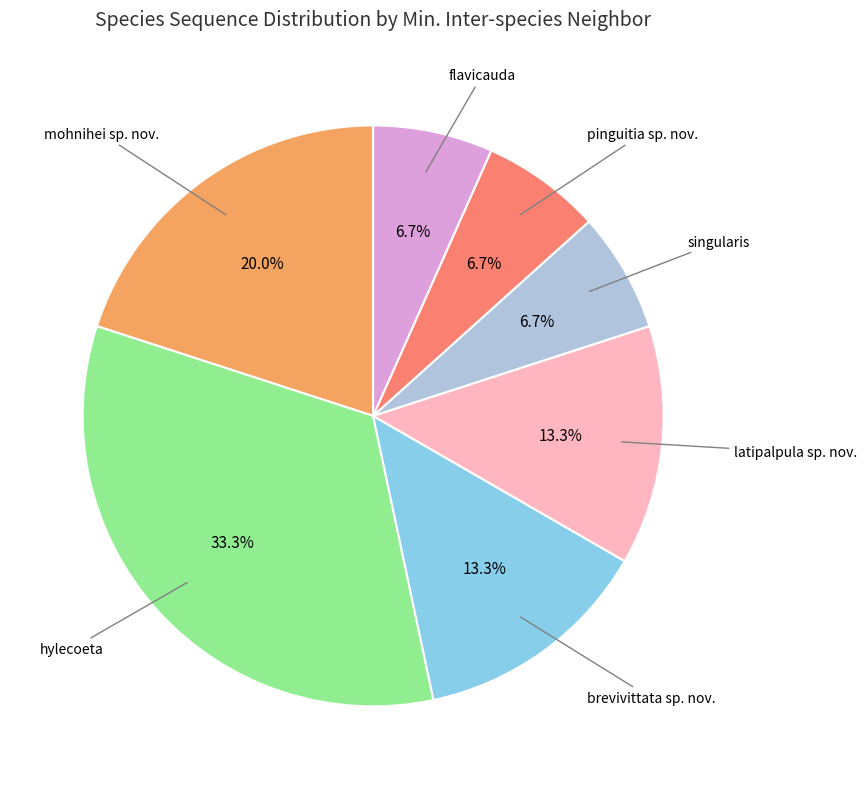

To the nearest percent, what portion does hylecoeta represent?

33%